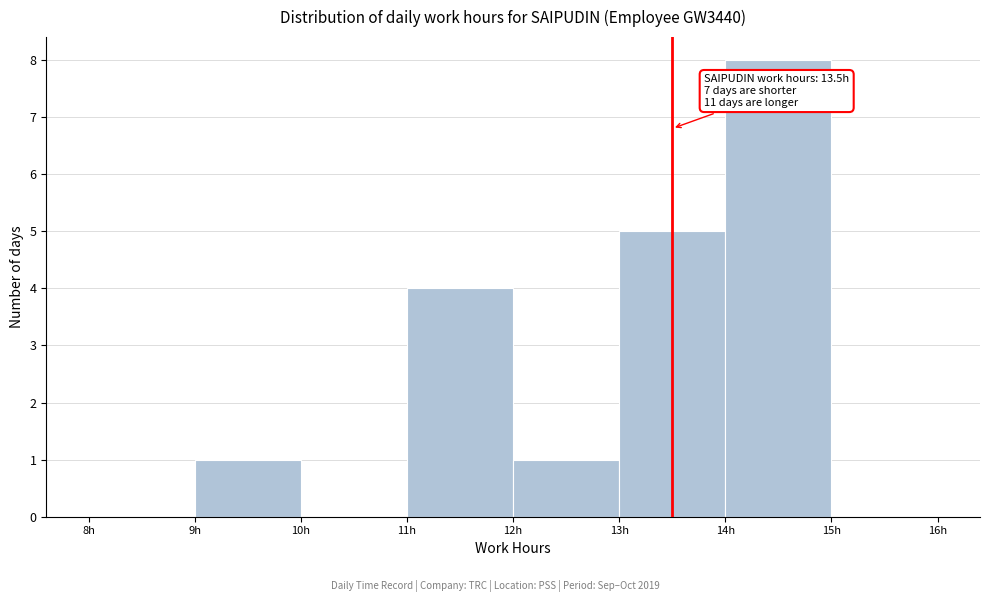

Over which range of the x-axis is the bar tallest?

14 to 15